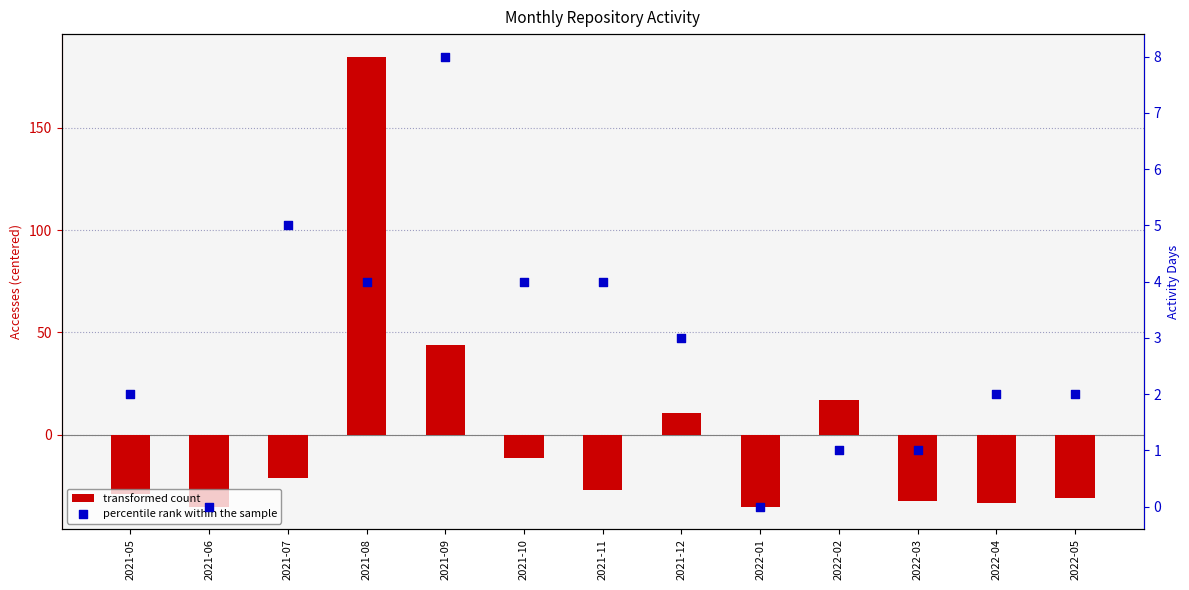

At which category is the sum across all series the highest?

2021-08